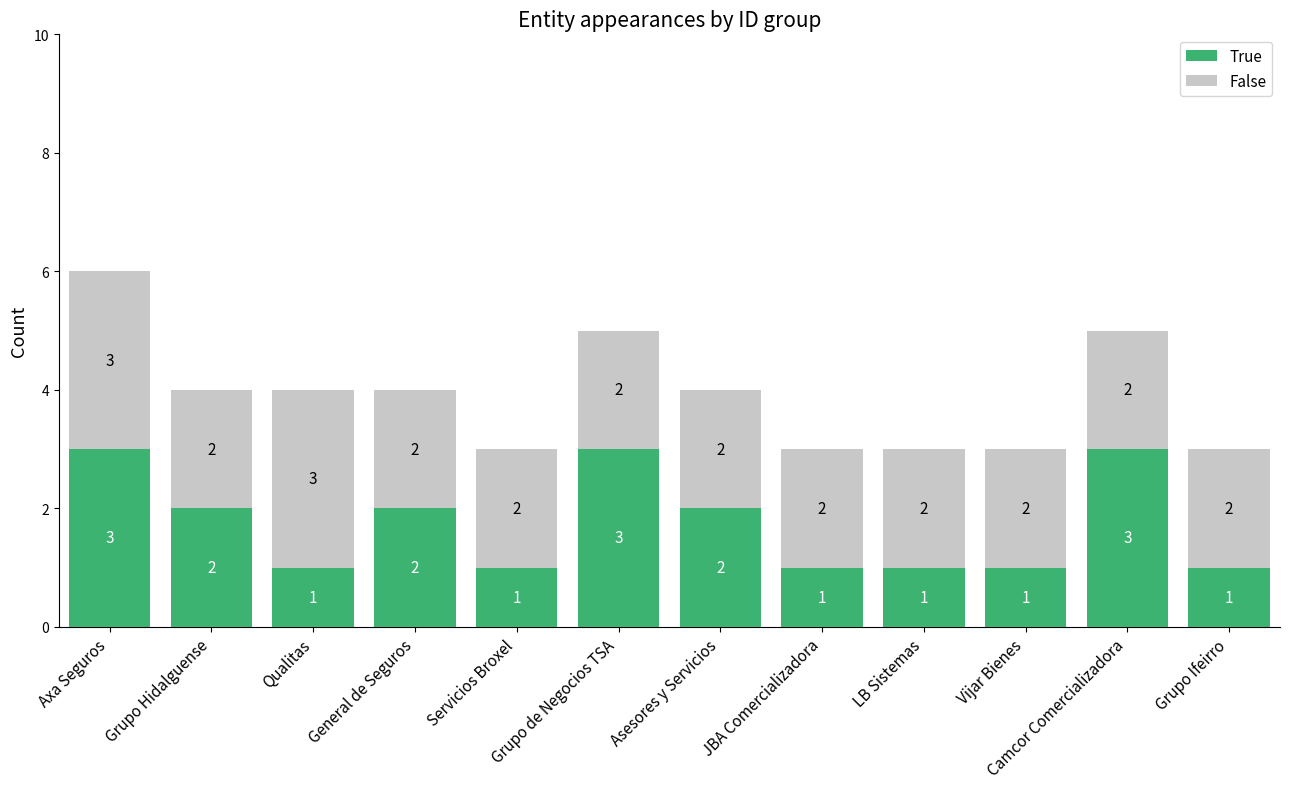

What are all the series names shown in the legend?

True, False